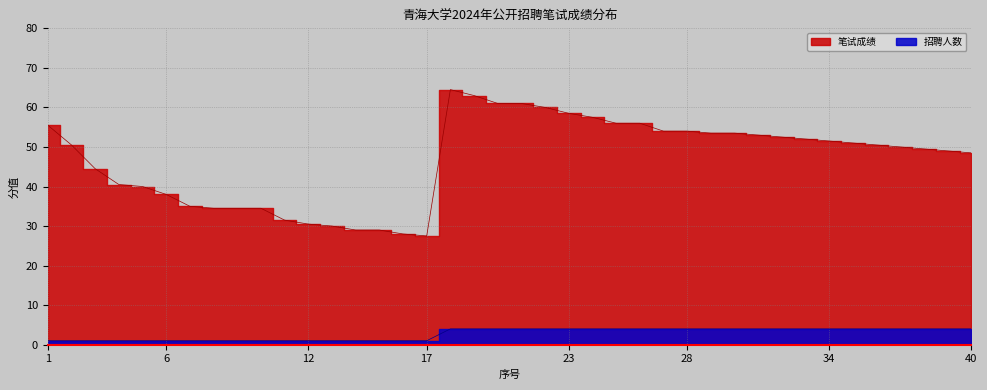

What is the difference between the highest and lowest values at 8?

33.5